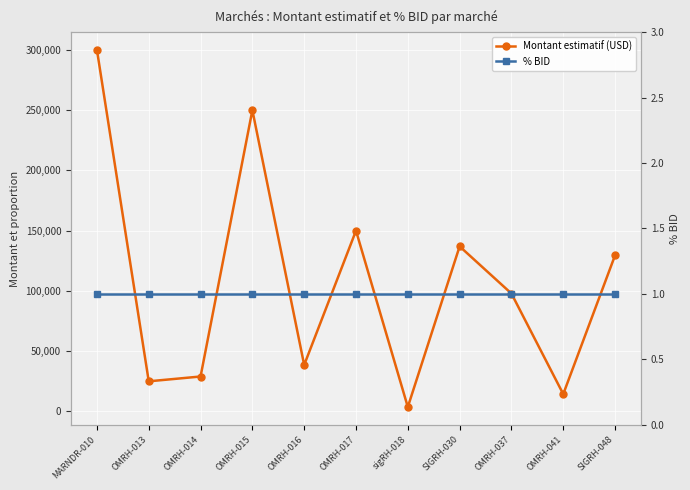

How many series are shown in this chart?

2